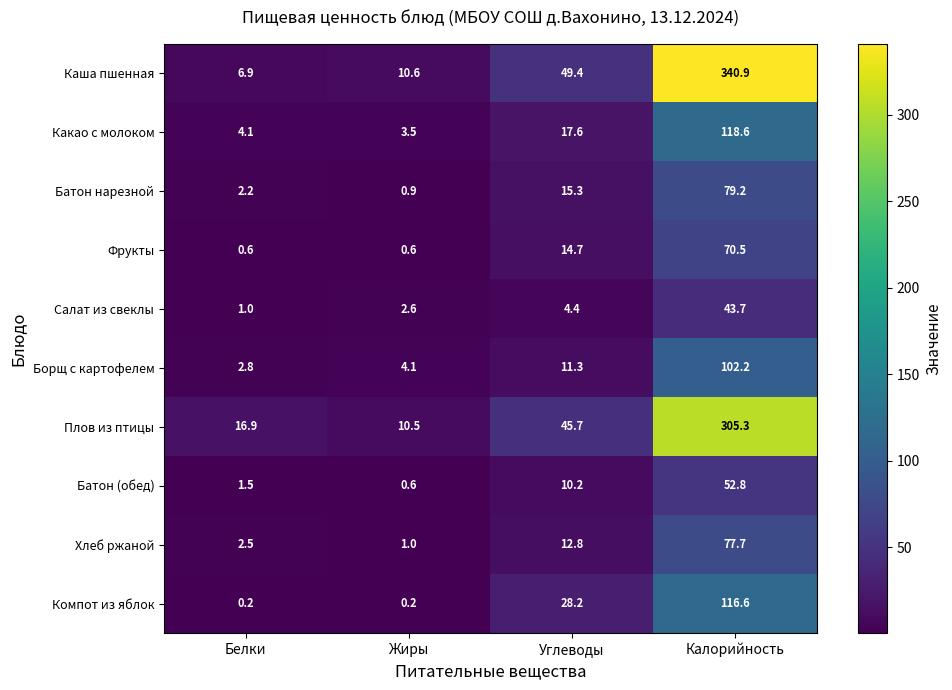

Is it true that Борщ с картофелем equals 44.3 at Калорийность?

False